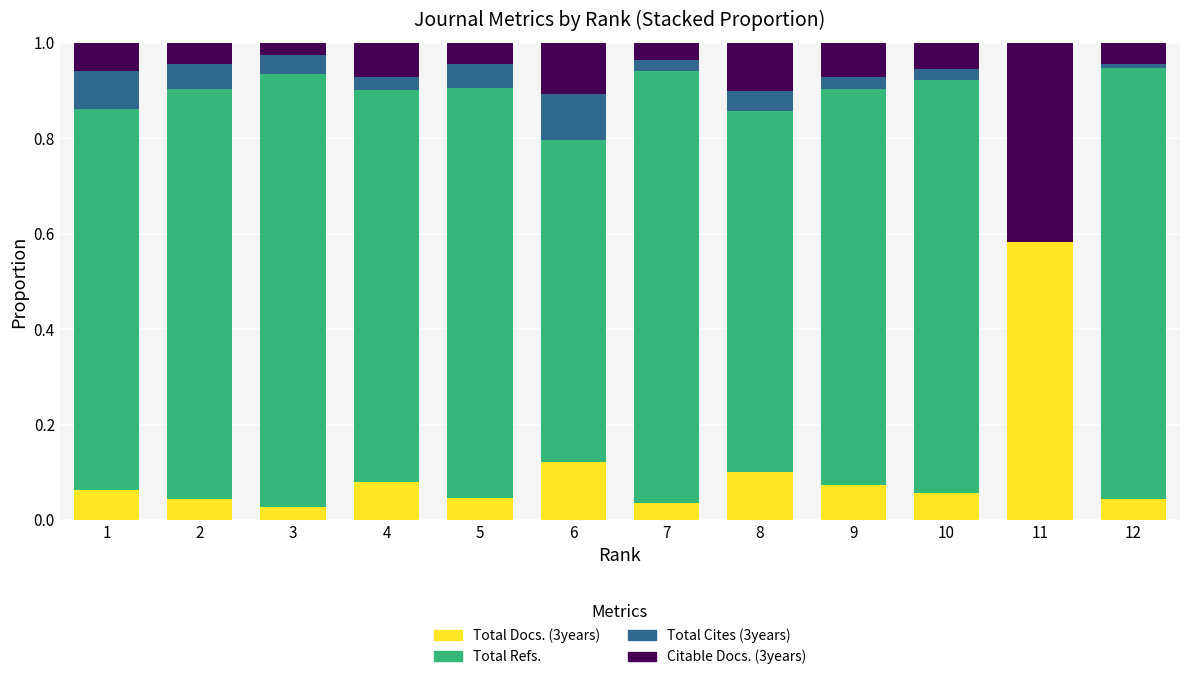

Which category has the highest value in the Total Docs. (3years) series?

11